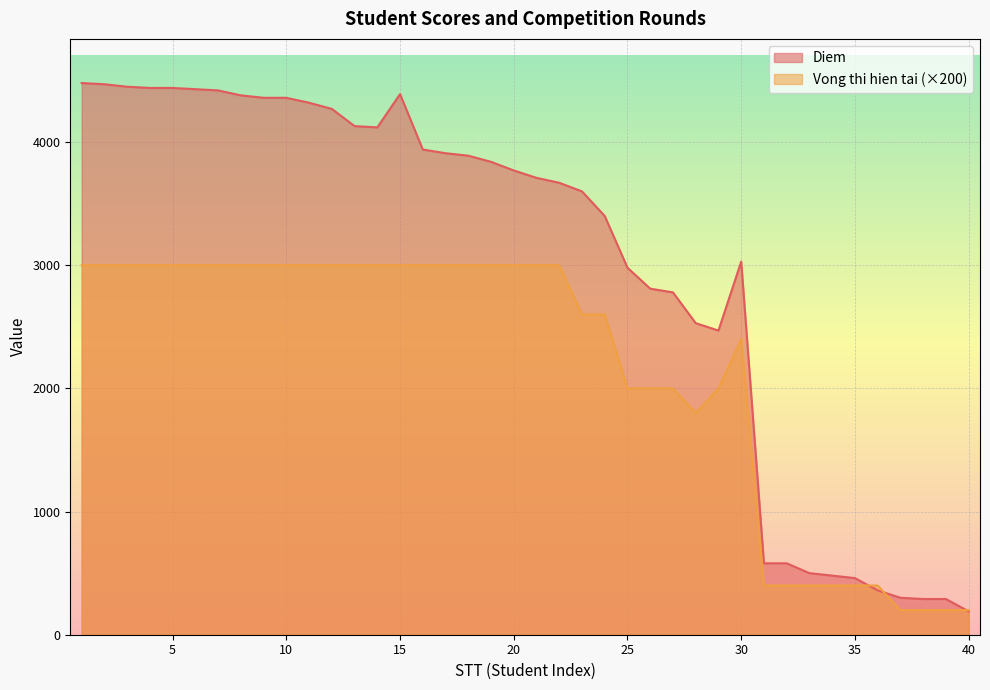

List the labels in order of Vong thi hien tai value, largest first.

1, 2, 3, 4, 5, 6, 7, 8, 9, 10, 11, 12, 13, 14, 15, 16, 17, 18, 19, 20, 21, 22, 23, 24, 30, 25, 26, 27, 29, 28, 31, 32, 33, 34, 35, 36, 37, 38, 39, 40